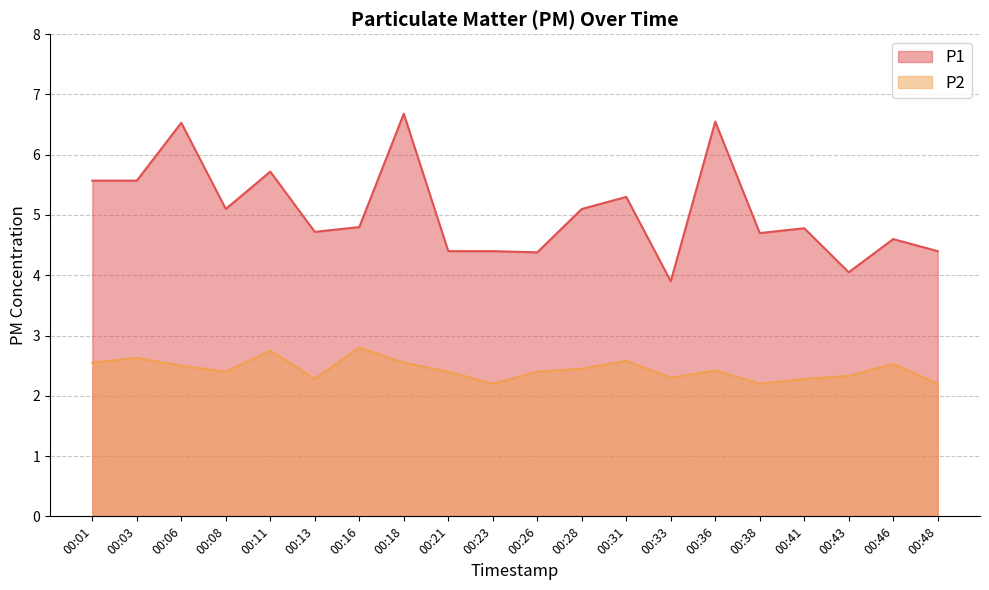

What is the average value of the P1 series?

5.1